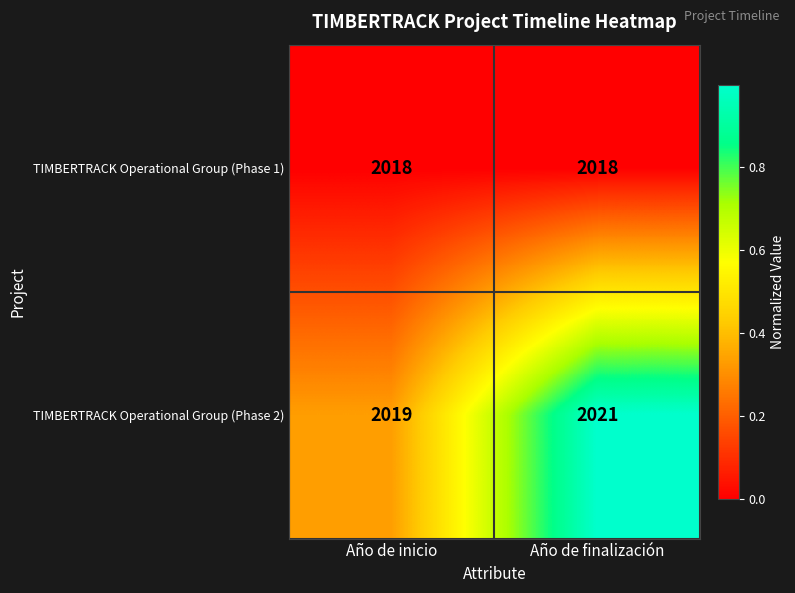

What is the average value of the TIMBERTRACK Operational Group (Phase 1) series?

2018